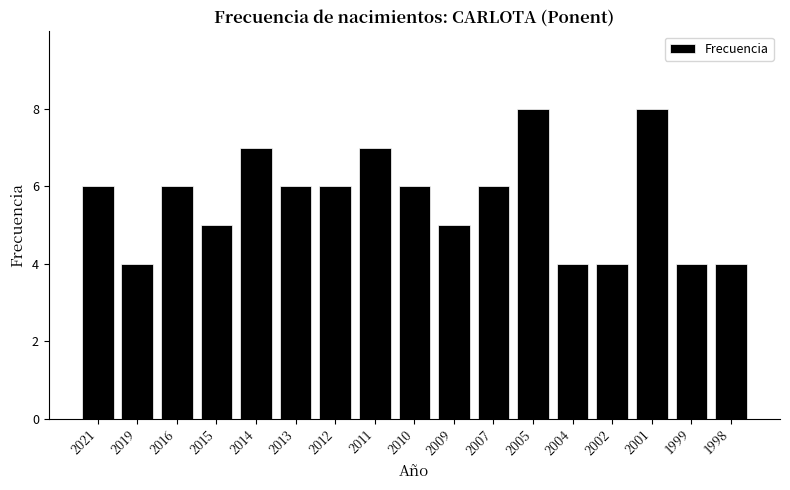

Reading left to right, list all the values displayed in this chart.

6	4	6	5	7	6	6	7	6	5	6	8	4	4	8	4	4